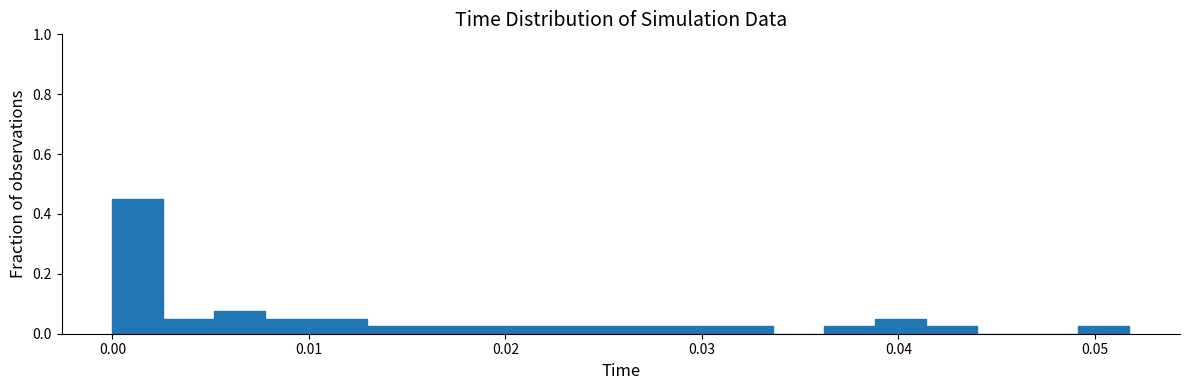

Read against the x-axis, roughly where is the centre of the tallest bar?

0.001